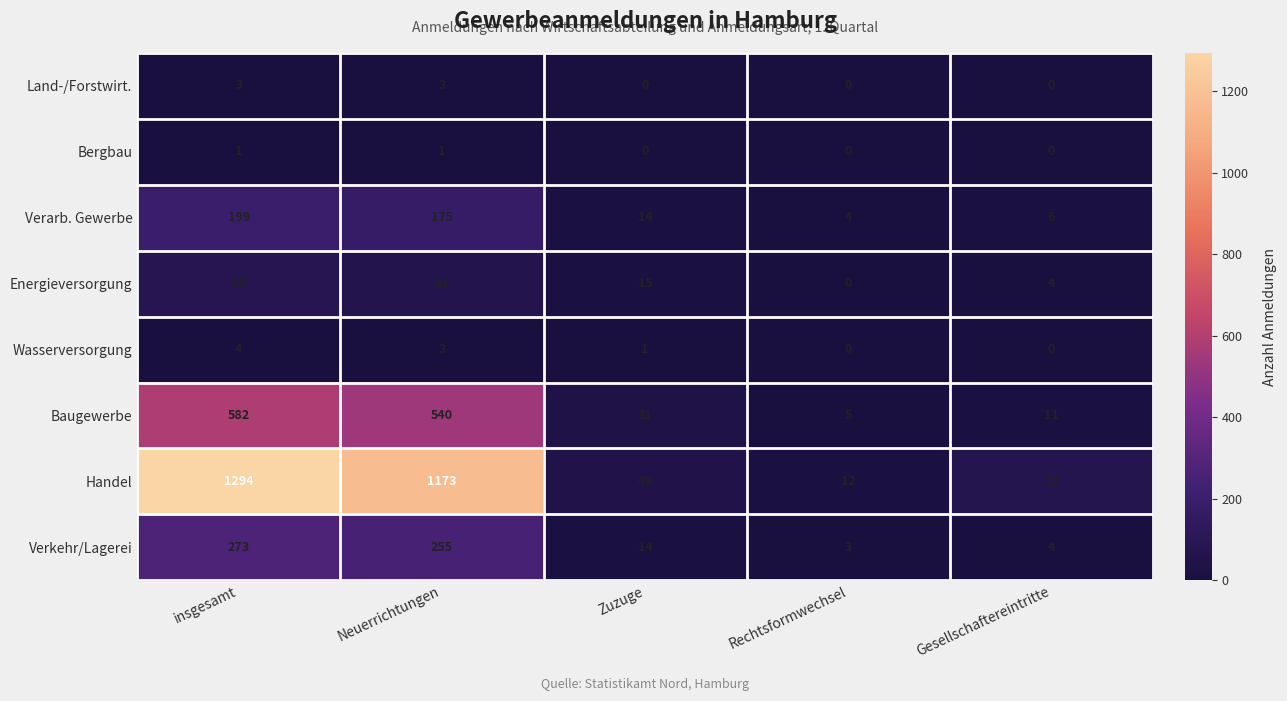

At which category is the sum across all series the highest?

insgesamt